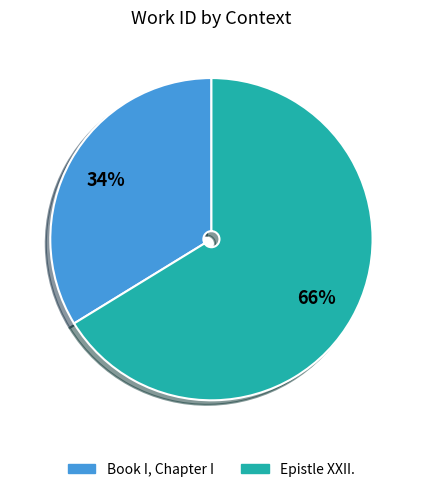

What is the largest slice in the pie chart?

Epistle XXII.